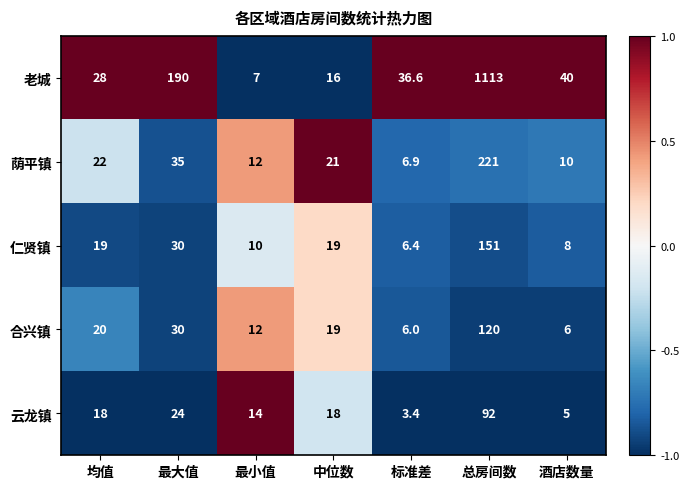

At which category does the chart reach its minimum across all series?

标准差